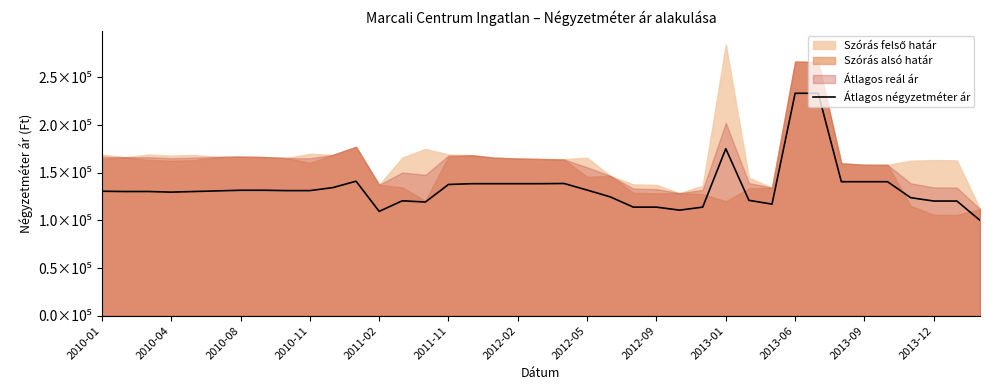

The chart shows a value of 191689 at 2011-11. True or false?

False